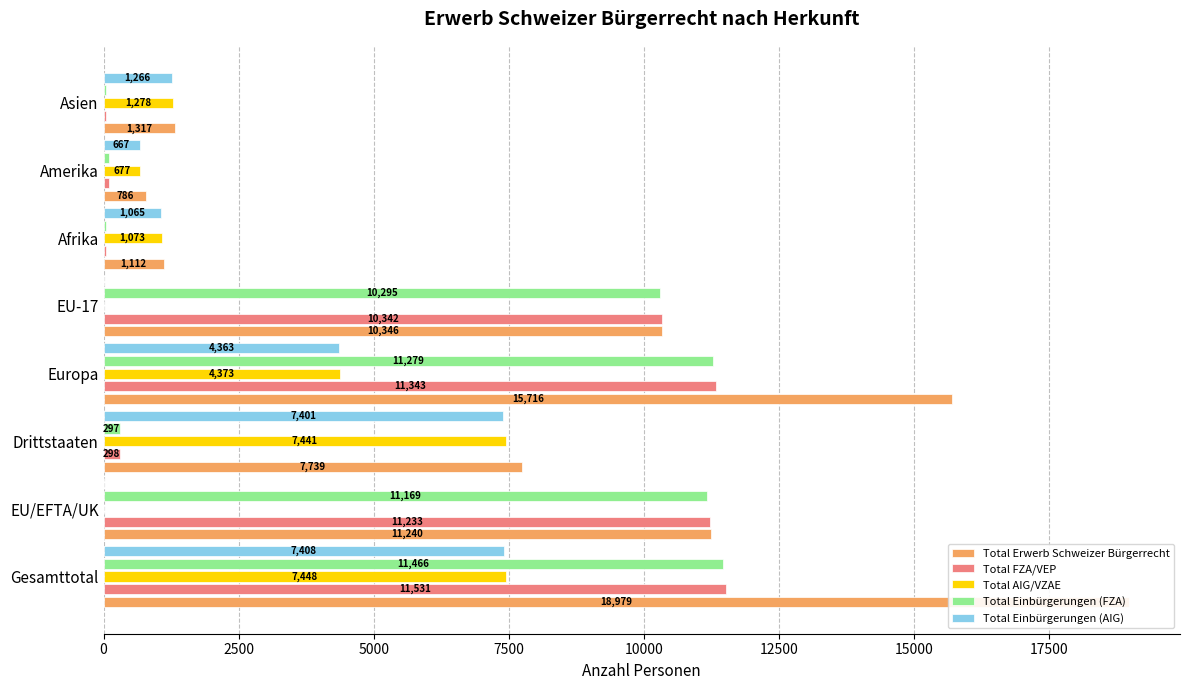

Is the value of Total AIG/VZAE at Gesamttotal greater than the value of Total Einbürgerungen (FZA) at Gesamttotal?

No